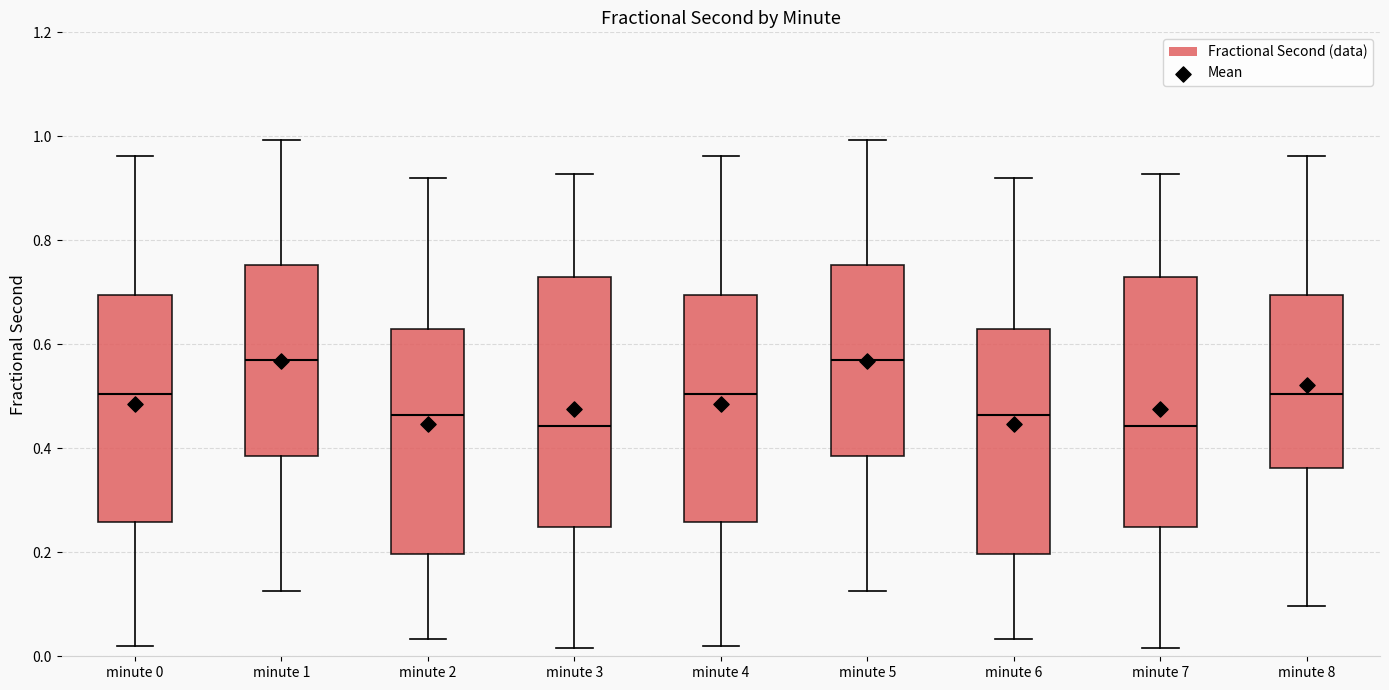

Where does the lower whisker of the box for minute 6 end on the y-axis? The values are not printed on the chart, so give them approximately, as read against the axis.

0.04